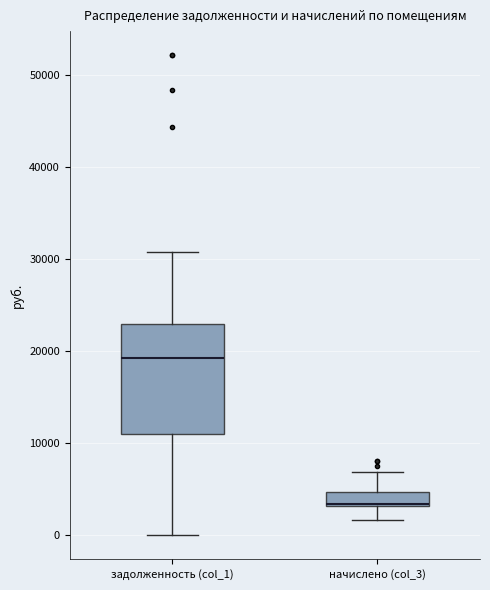

Reading left to right, read every box against the y-axis: the position of its median line, the range the box covers, and the ends of its whiskers. The values are not printed on the chart, so give them approximately, as read against the axis.

задолженность (col_1): median 19000, box 11000 to 23000, whiskers 0 to 31000
начислено (col_3): median 3000 (drawn on the box's lower edge), box 3000 to 5000, whiskers 2000 to 7000